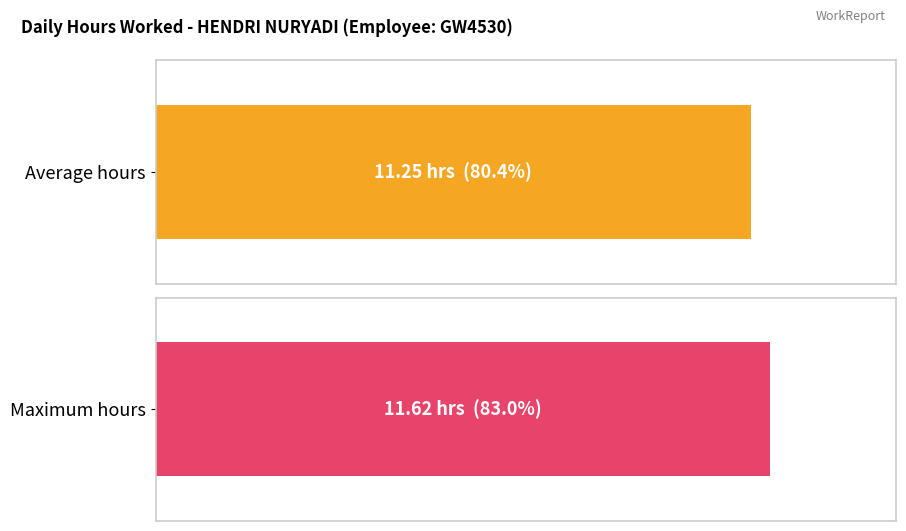

What is the maximum value shown in the chart?

11.6